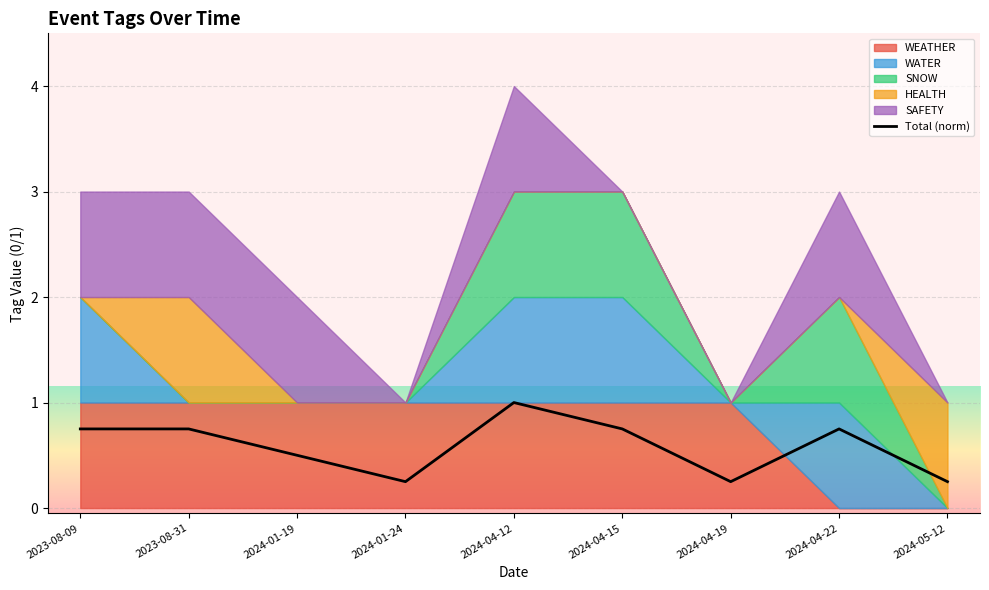

What position from the right is 2023-08-09?

9